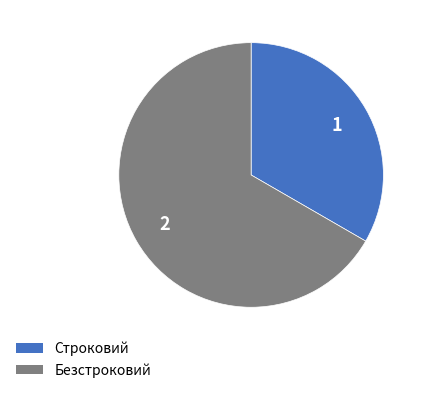

Is the sum of Безстроковий and Строковий greater than half?

Yes